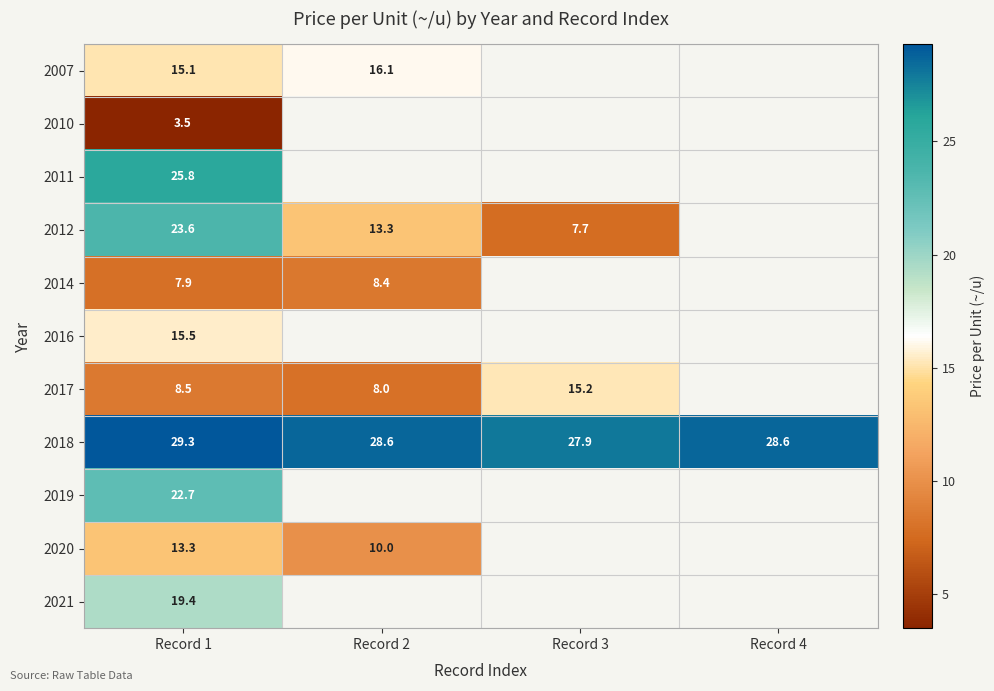

The value of 2018 at Record 2 is 28.6. True or false?

True